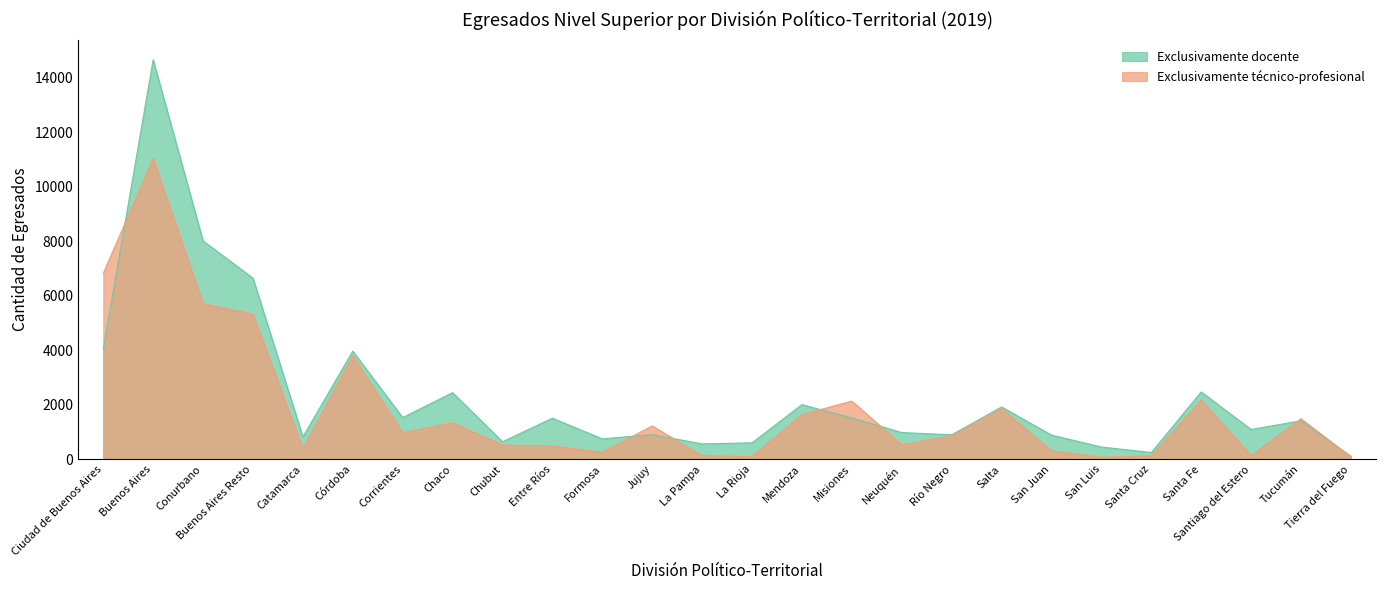

How many lines are shown in the chart?

2